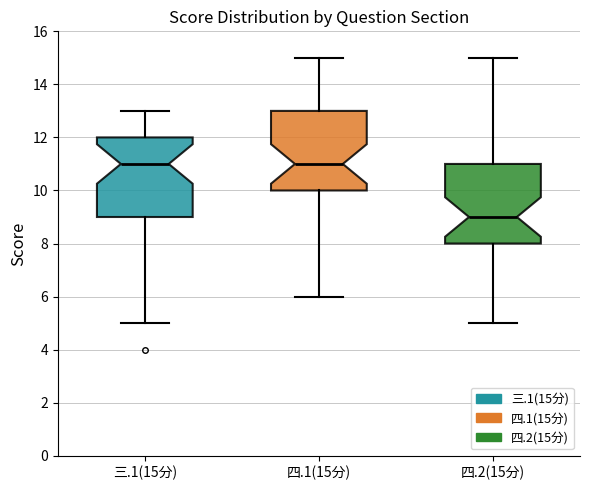

Reading left to right, transcribe this box plot: for each box, give where its median line is, the range the box spans, and where its two whiskers end, as read against the y-axis. The values are not printed on the chart, so give them approximately, as read against the axis.

三.1(15分): median 11, box 9 to 12, whiskers 5 to 13
四.1(15分): median 11, box 10 to 13, whiskers 6 to 15
四.2(15分): median 9, box 8 to 11, whiskers 5 to 15